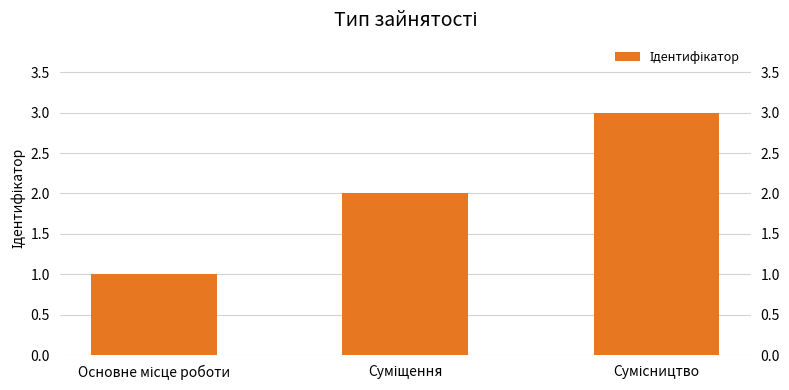

What is the maximum value shown in the chart?

3